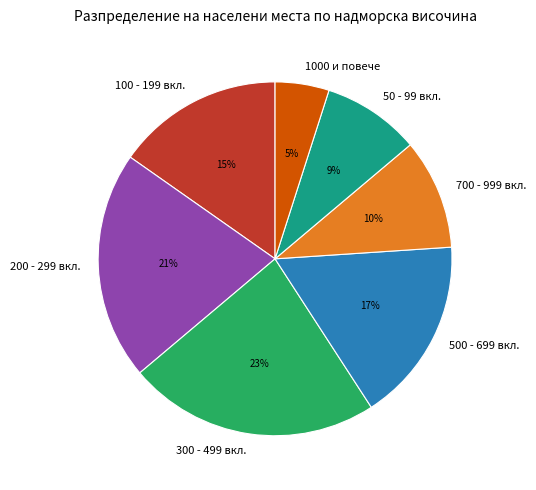

Approximately how many times larger is the value at 50 - 99 вкл. compared to 1000 и повече?

1.8